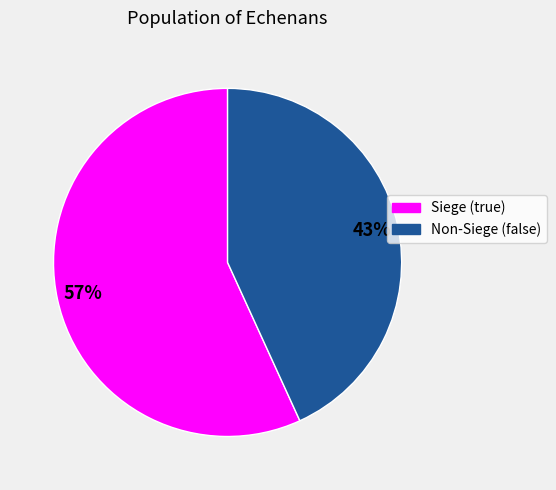

What is the largest slice in the pie chart?

Siege (true)